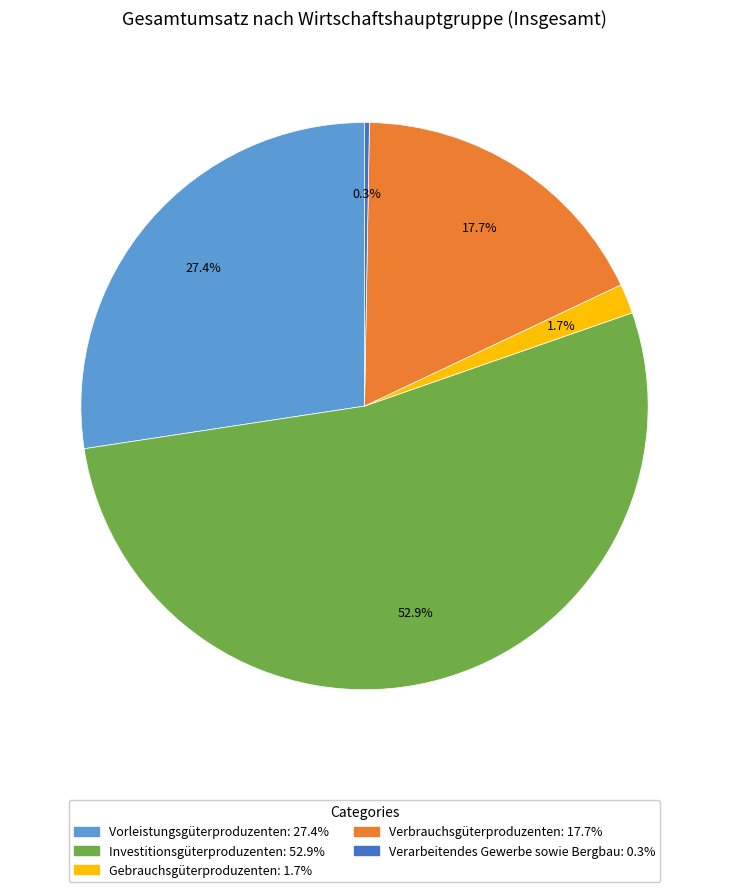

Combined, what portion of the pie is Verbrauchsgüterproduzenten and Gebrauchsgüterproduzenten?

19.4%